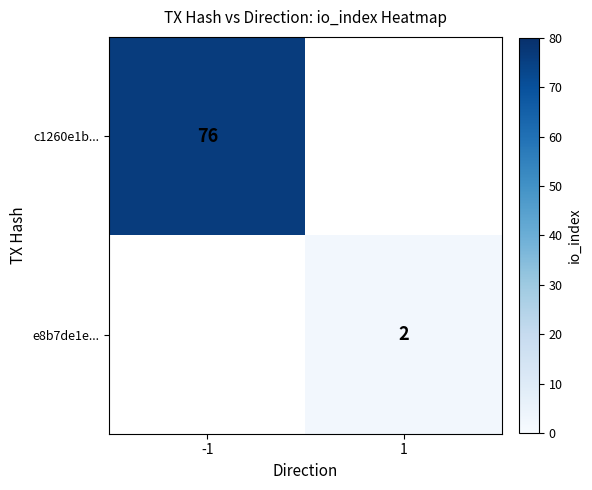

Is it true that e8b7de1e... equals 3.1 at 1?

False